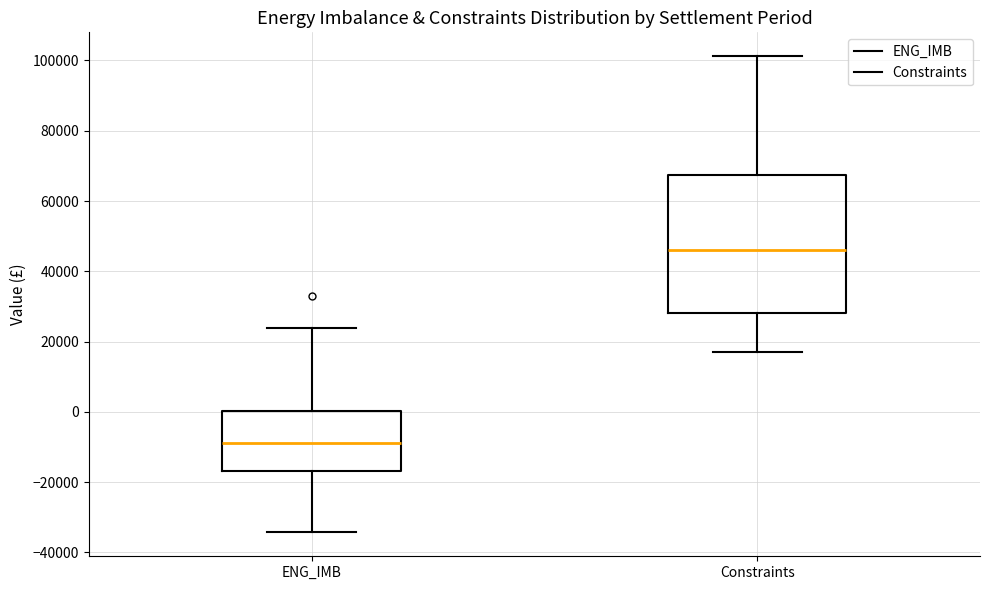

Where is the upper edge of the box for Constraints on the y-axis? The values are not printed on the chart, so give them approximately, as read against the axis.

68000